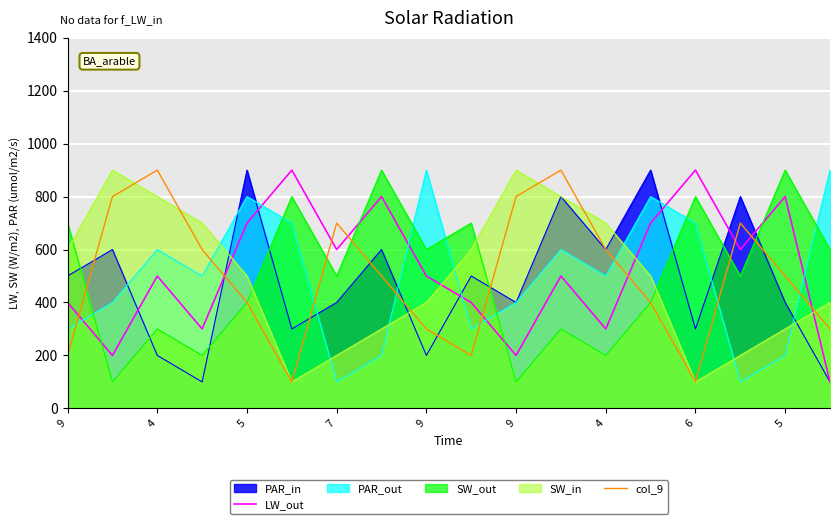

How many times do col_9 and LW_out cross each other?

9